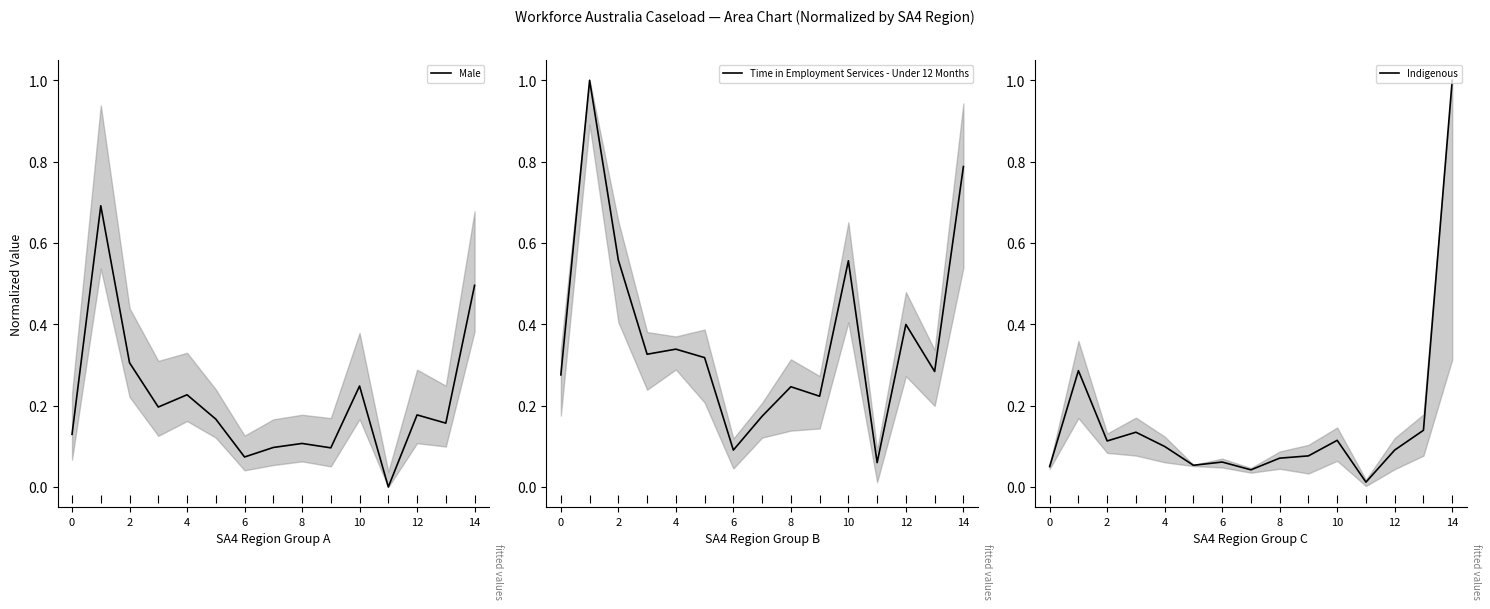

Reading left to right, list all the values displayed in this chart.

Male: 0.1	0.7	0.3	0.2	0.2	0.2	0.1	0.1	0.1	0.1	0.2	0.0	0.2	0.2	0.5
Time in Employment Services - Under 12 Months: 0.3	1.0	0.6	0.3	0.3	0.3	0.1	0.2	0.2	0.2	0.6	0.1	0.4	0.3	0.8
Indigenous: 0.1	0.3	0.1	0.1	0.1	0.1	0.1	0.0	0.1	0.1	0.1	0.0	0.1	0.1	1.0